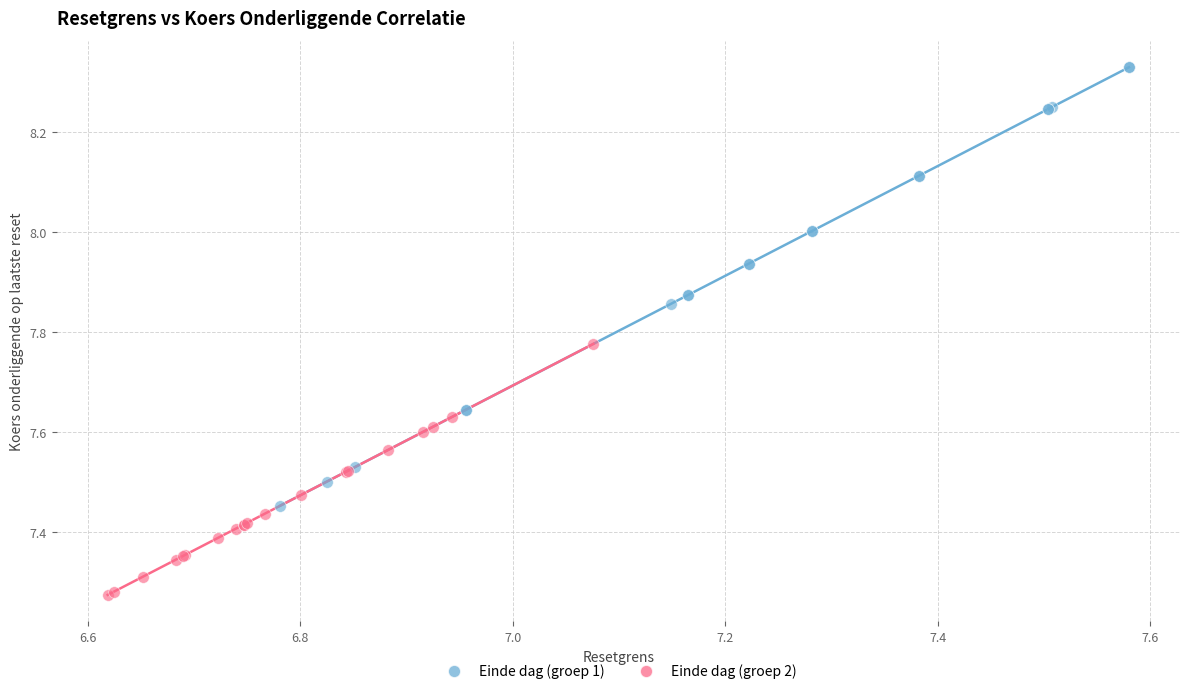

Which series reaches the maximum Y coordinate?

Einde dag (groep 1)